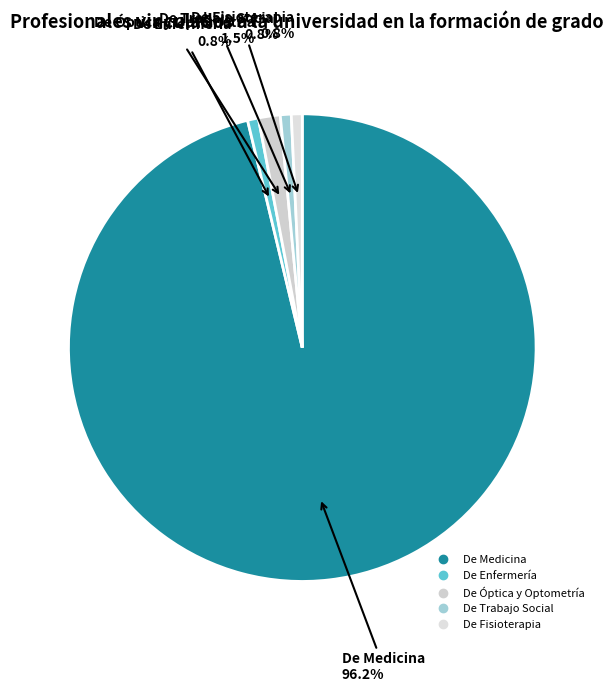

Which has a higher value, De Óptica y Optometría or De Medicina?

De Medicina